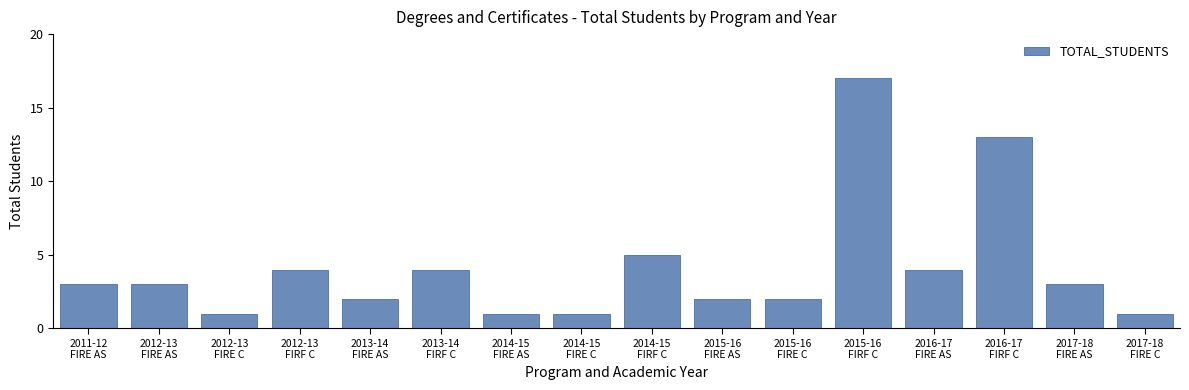

Reading left to right, extract all data points from this chart.

3	3	1	4	2	4	1	1	5	2	2	17	4	13	3	1